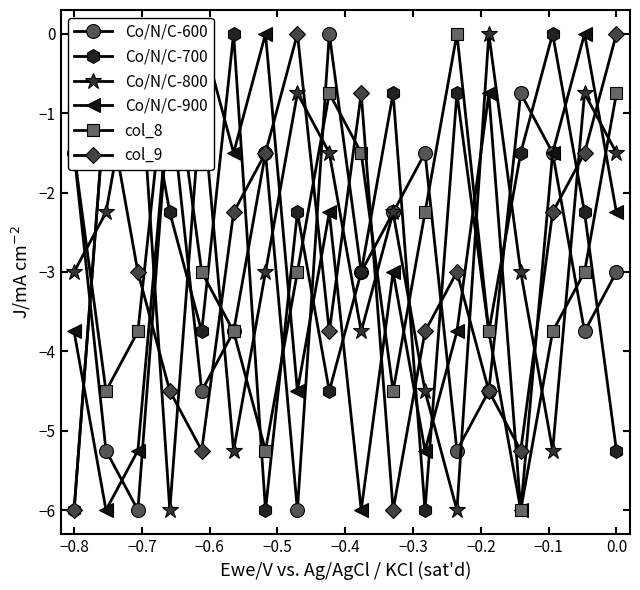

Does the chart have visible grid lines?

No